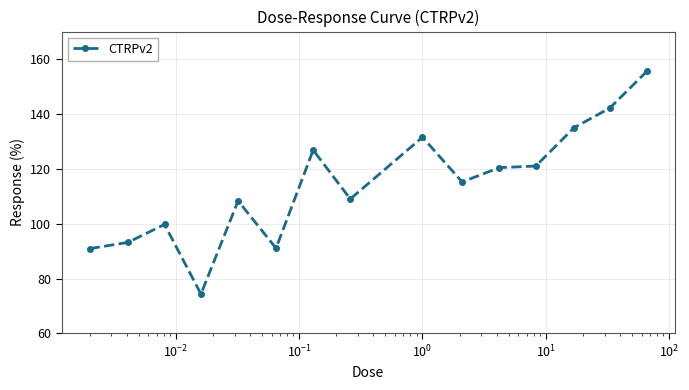

What is the difference between the maximum and second lowest values?

64.6